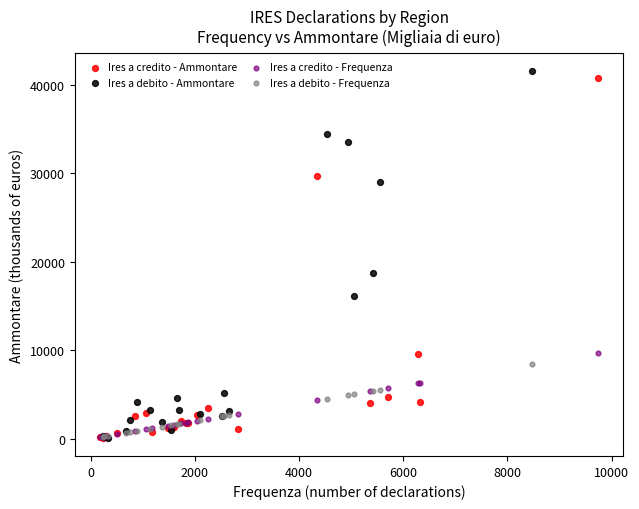

Which series has the widest spread of Y values?

Ires a debito - Ammontare